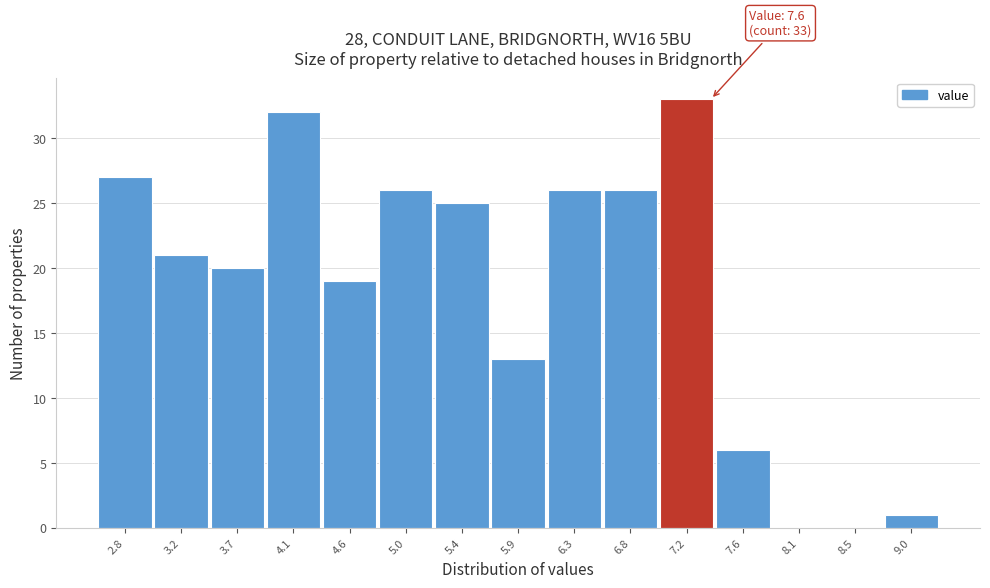

Reading right to left, what are all the values shown in this chart?

9.0=1	8.5=0	8.1=0	7.6=6	7.2=33	6.8=26	6.3=26	5.9=13	5.4=25	5.0=26	4.6=19	4.1=32	3.7=20	3.2=21	2.8=27